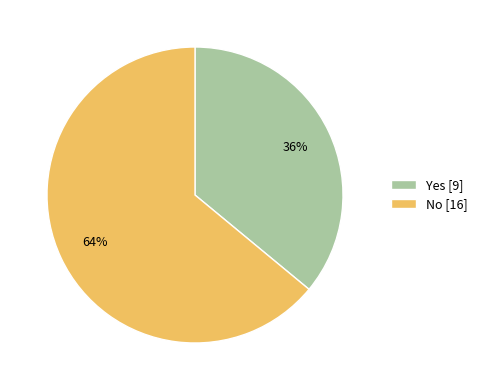

To the nearest percent, what is the average slice percentage?

50%